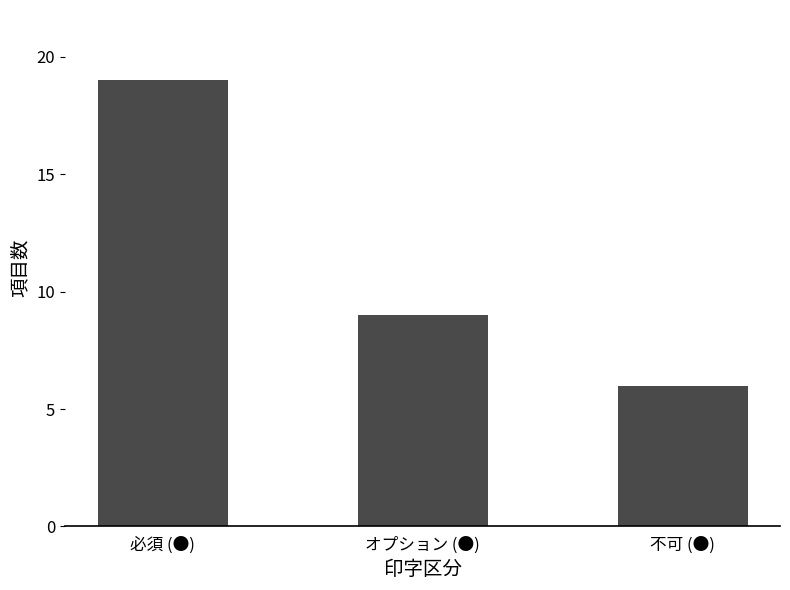

The value at 必須 (●) is 19. True or false?

True